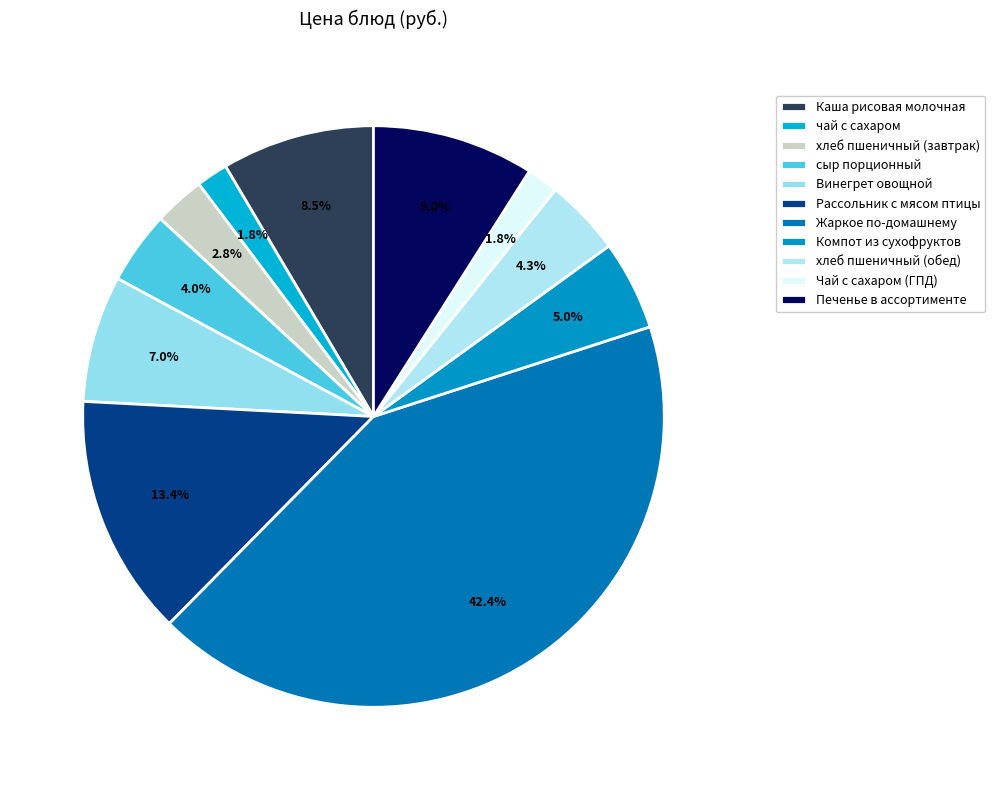

What is the smallest slice in the pie chart?

чай с сахаром